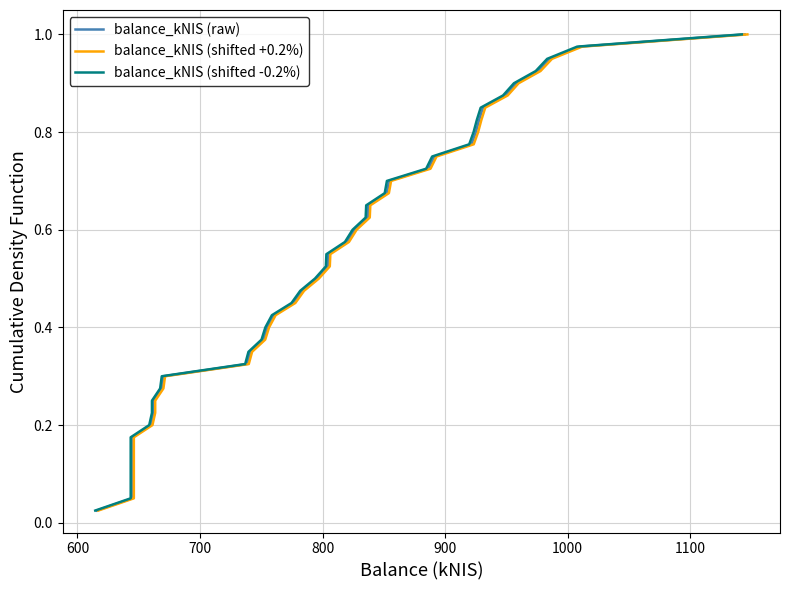

The value of balance_kNIS (raw) at 28 is 0.4. True or false?

False